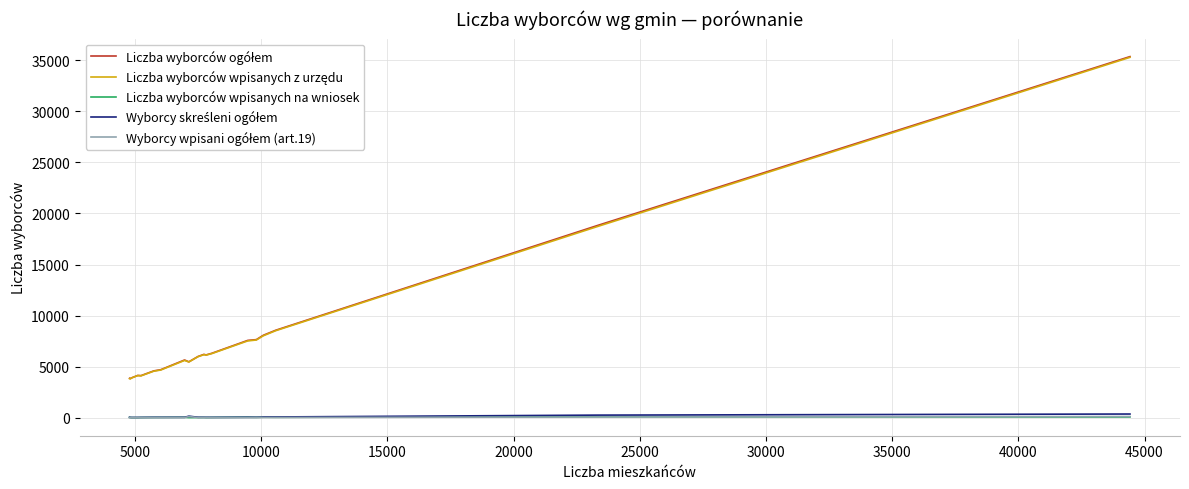

What is the greatest value displayed?

35359